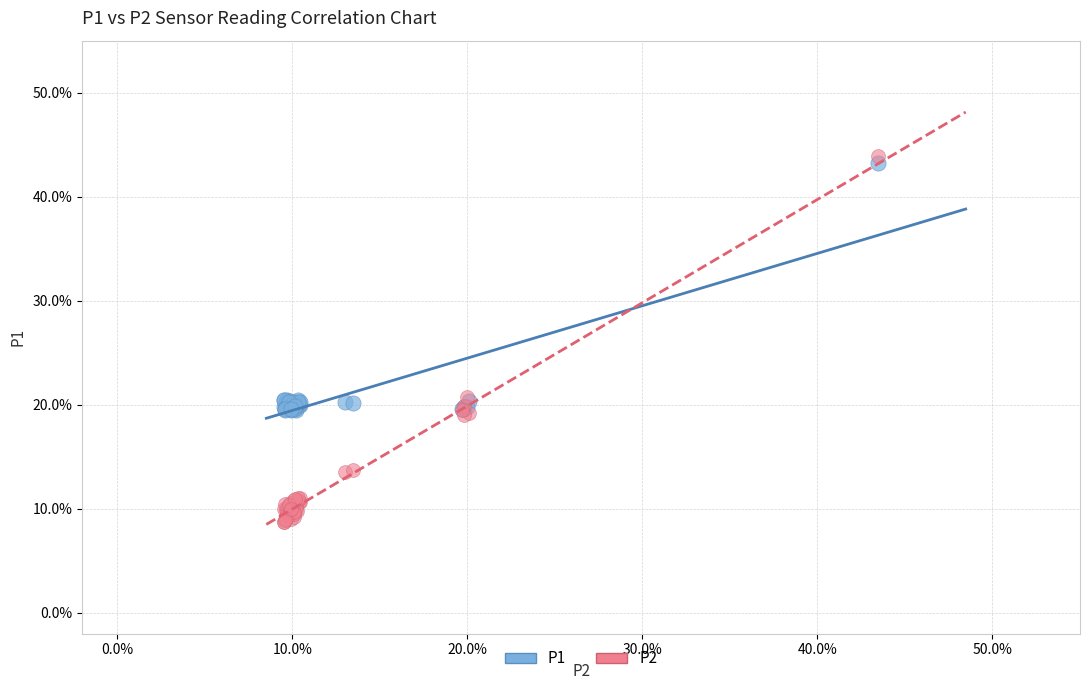

Which series has the widest spread of Y values?

P2